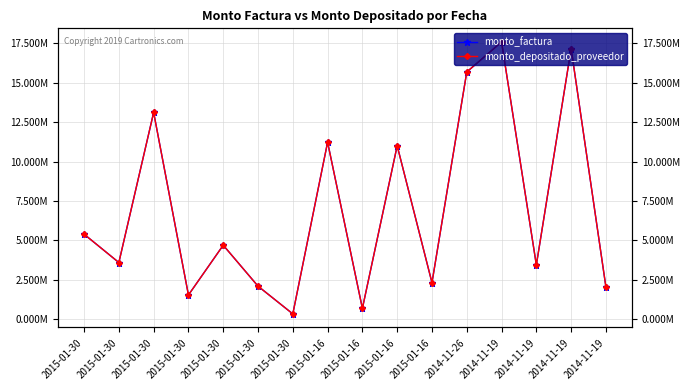

True or false: monto_factura has more than 2 points higher than both neighbors.

True